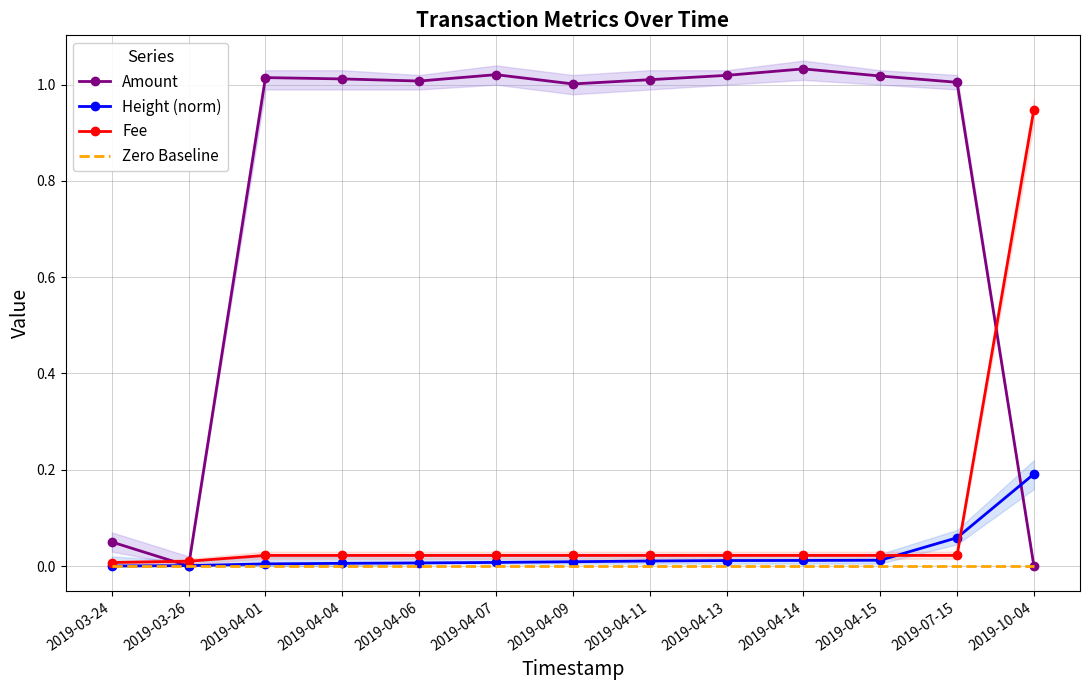

At which label does Amount reach its peak?

2019-04-14